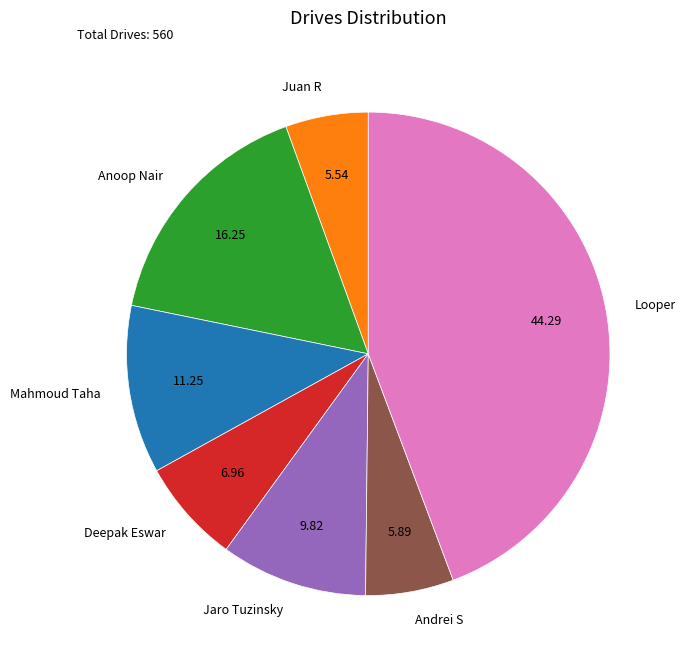

Between Anoop Nair and Looper, which is larger?

Looper